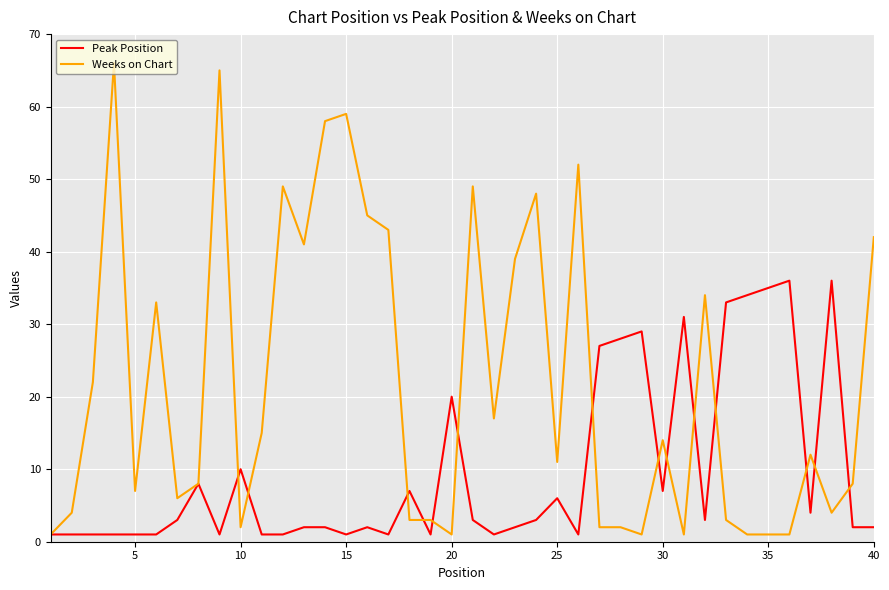

Which series has the largest range (max minus min)?

Weeks on Chart